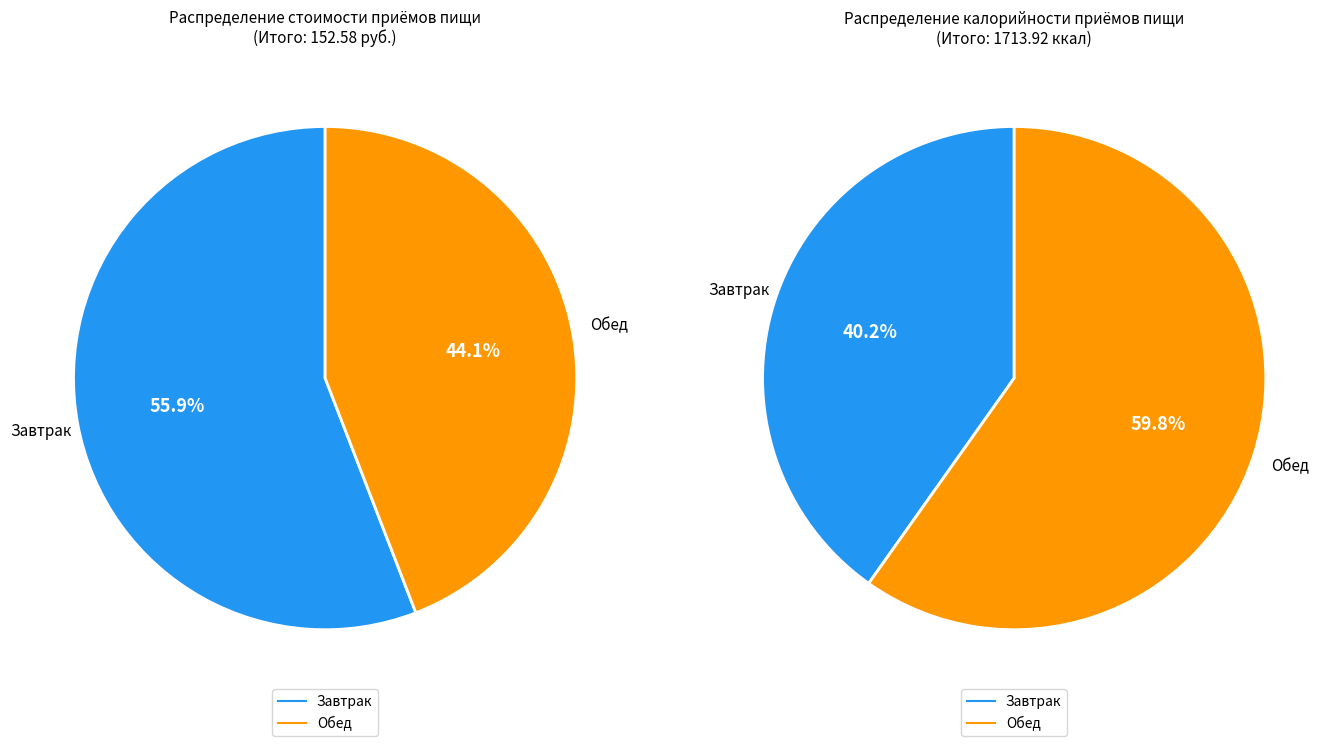

What is the smallest slice in the pie chart?

Обед